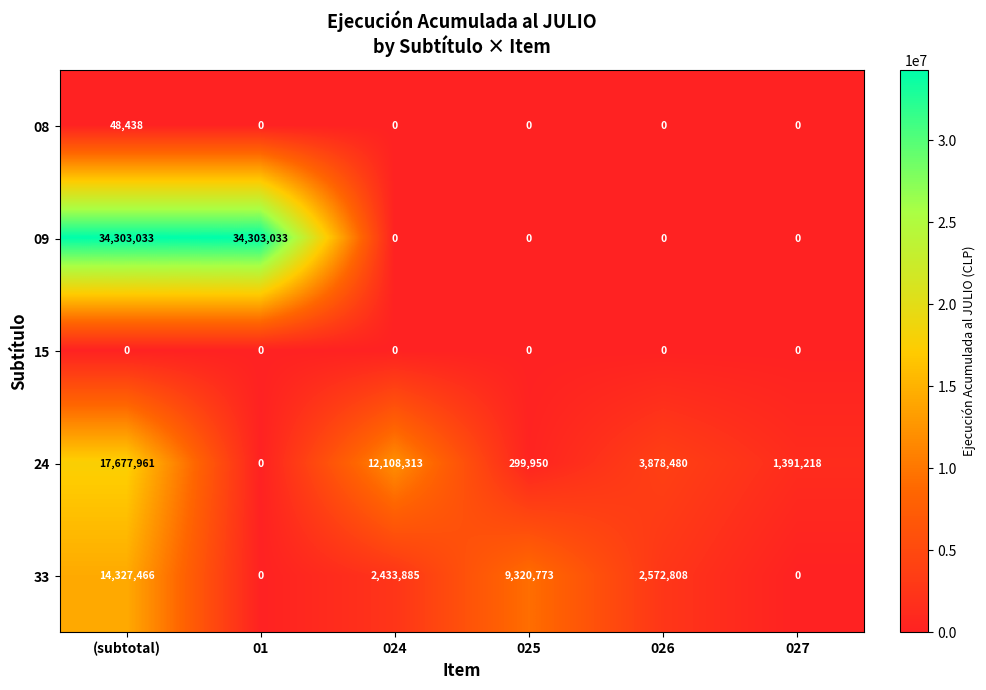

How many distinct data groups are displayed?

5